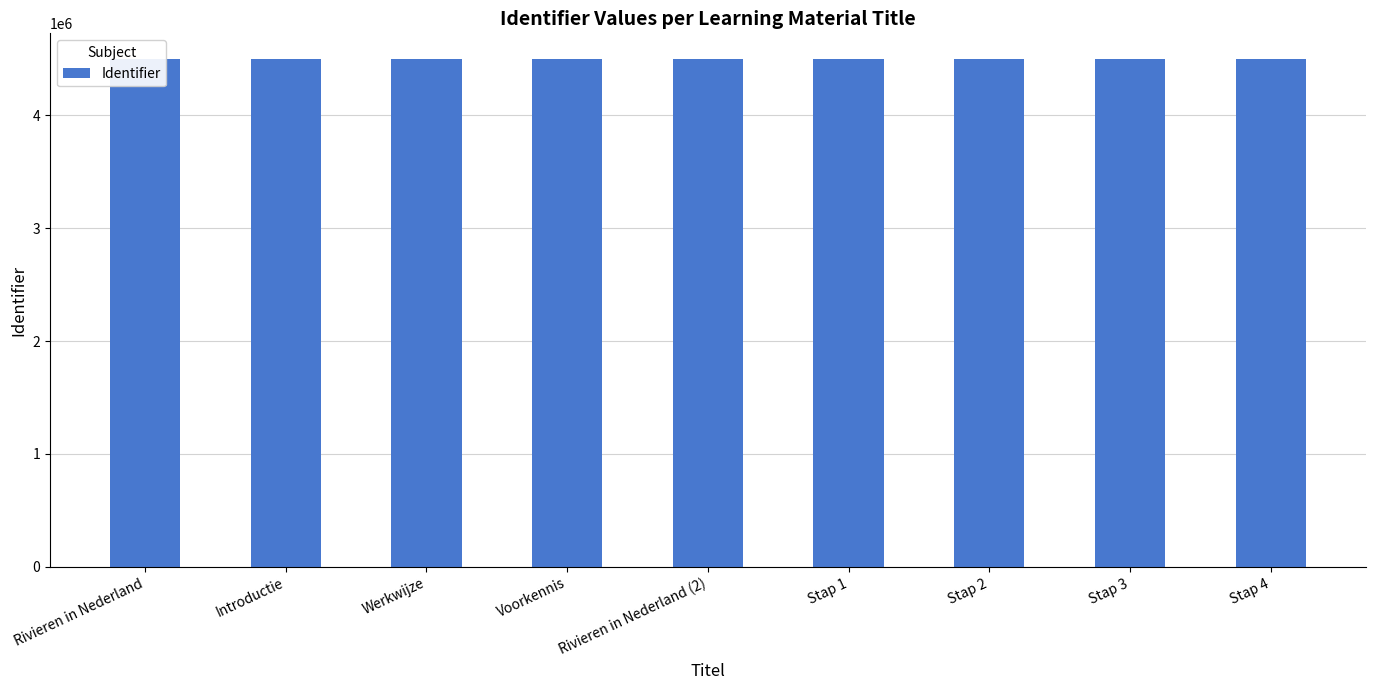

Reading left to right, list all the values displayed in this chart.

4500025	4500026	4500028	4500030	4500032	4500033	4500035	4500037	4500039